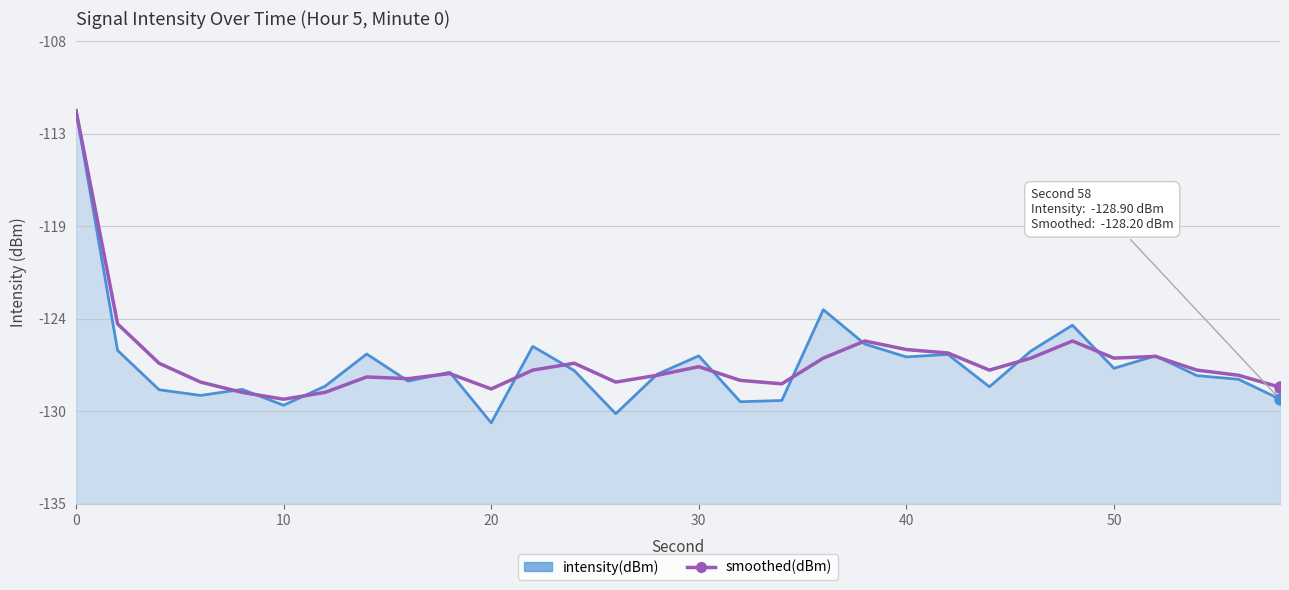

Between 30 and 29, which is larger?

30